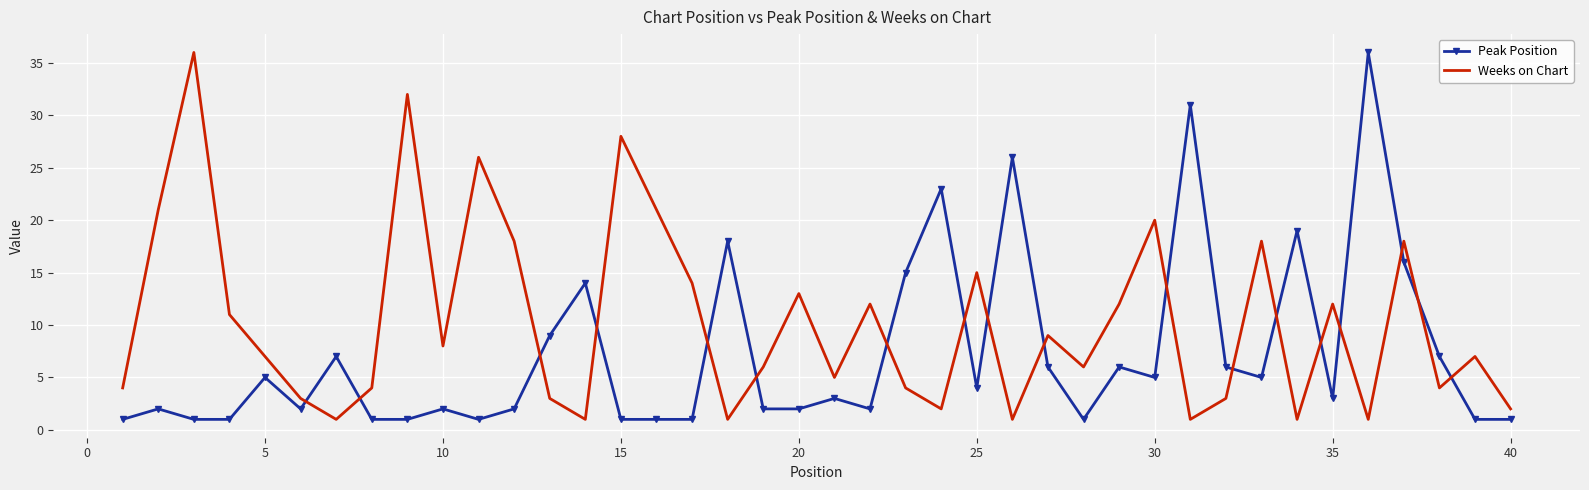

List the series in order of their overall mean, highest first.

Weeks on Chart, Peak Position